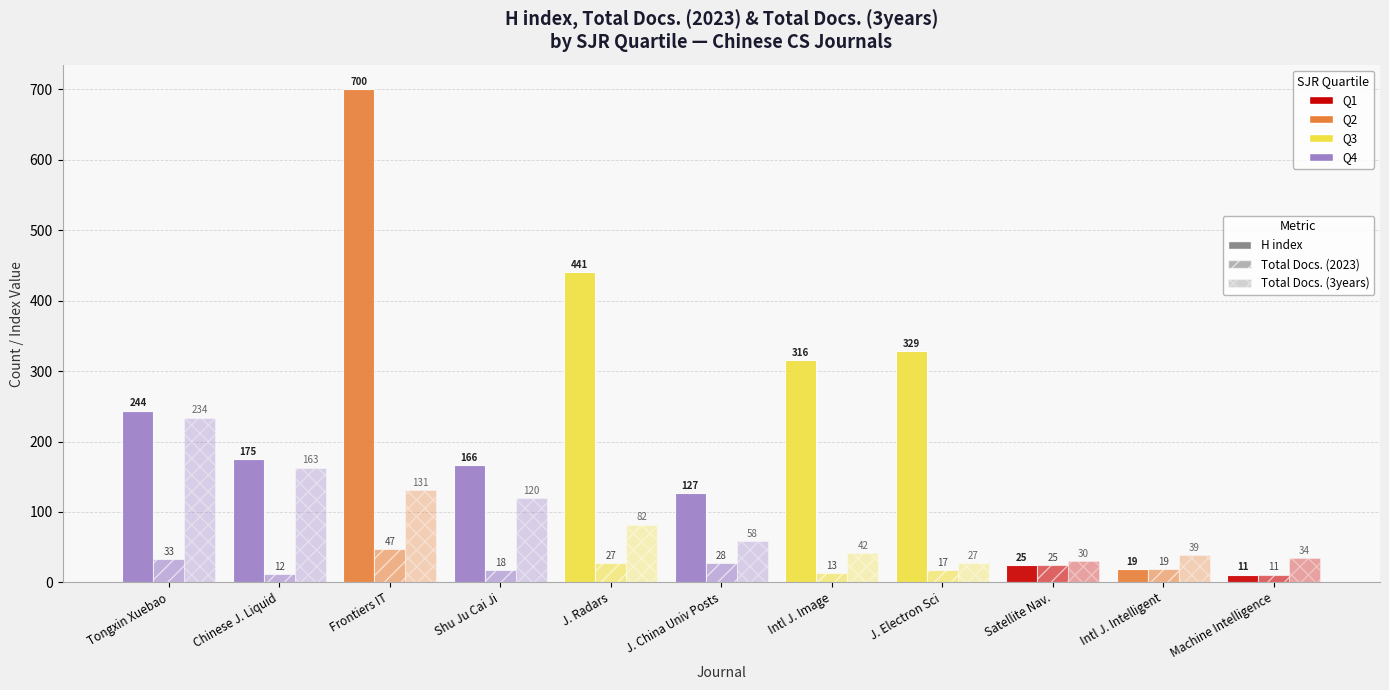

How many data points in Total Docs. (2023) are less than 19?

5